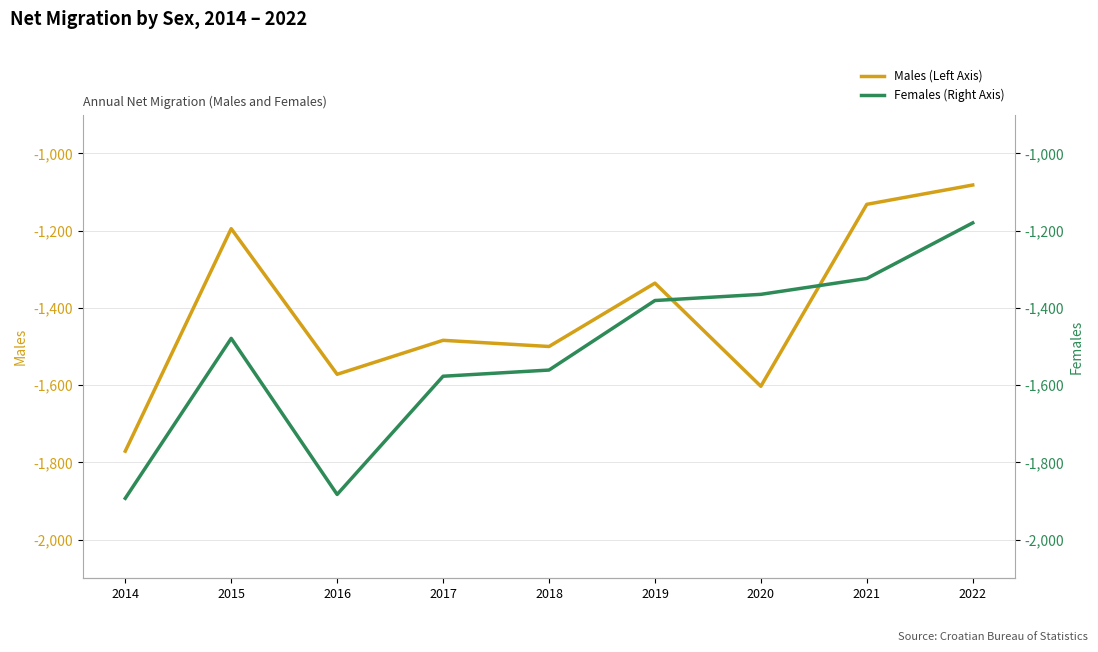

What is the difference between the maximum and second lowest values in the Males (Left Axis) series?

521